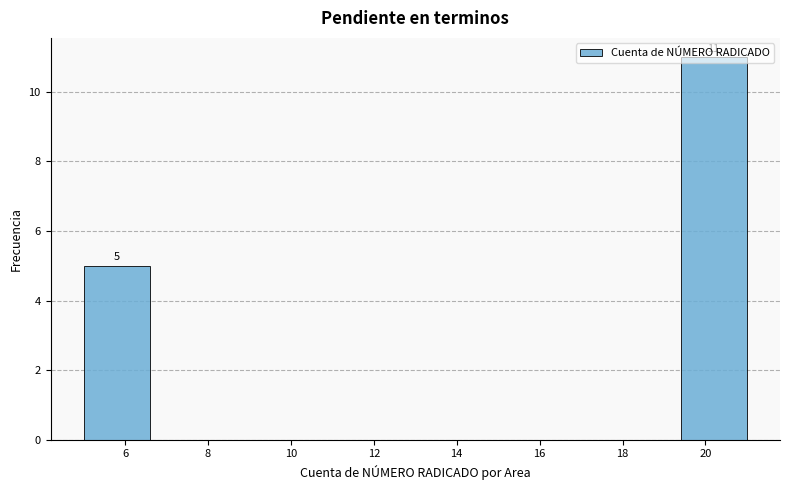

Which range on the x-axis has the tallest bar?

19.4 to 21.0